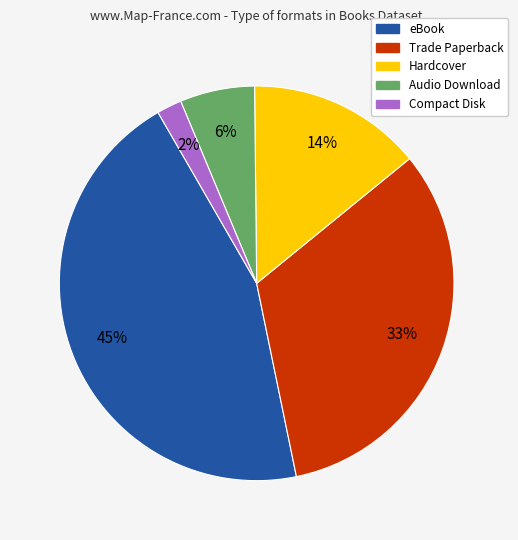

Which has a higher value, Audio Download or Hardcover?

Hardcover